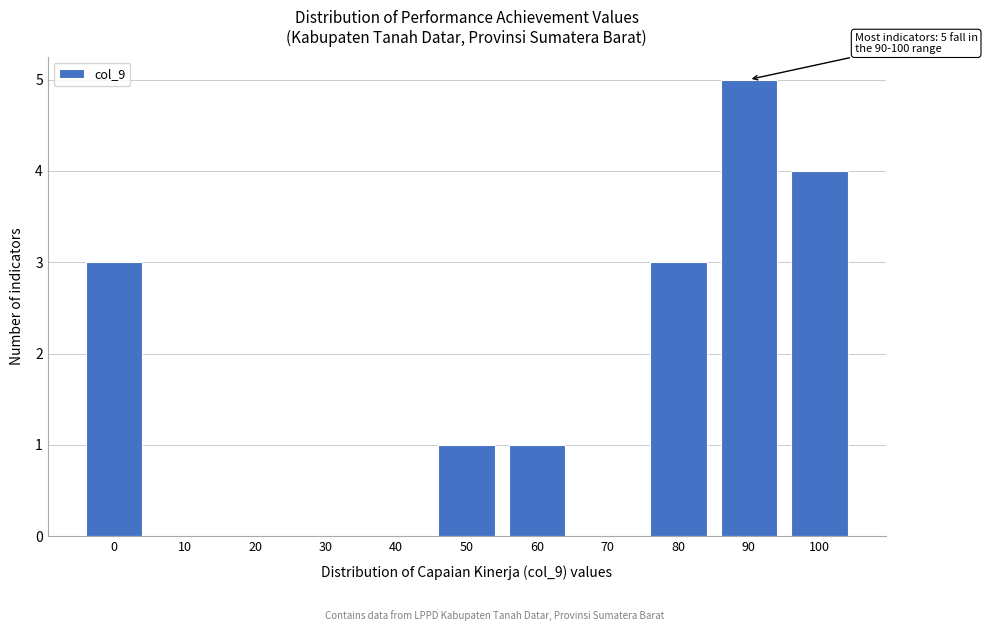

Reading left to right, what are all the values shown in this chart?

0=3	10=0	20=0	30=0	40=0	50=1	60=1	70=0	80=3	90=5	100=4